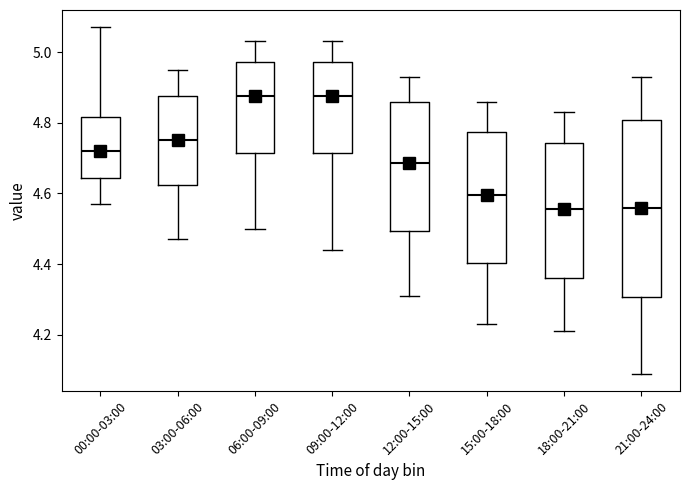

Reading left to right, transcribe this box plot: for each box, give where its median line is, the range the box spans, and where its two whiskers end, as read against the y-axis. The values are not printed on the chart, so give them approximately, as read against the axis.

00:00-03:00: median 4.72, box 4.64 to 4.82, whiskers 4.58 to 5.08
03:00-06:00: median 4.76, box 4.62 to 4.88, whiskers 4.48 to 4.96
06:00-09:00: median 4.88, box 4.72 to 4.98, whiskers 4.50 to 5.04
09:00-12:00: median 4.88, box 4.72 to 4.98, whiskers 4.44 to 5.04
12:00-15:00: median 4.68, box 4.50 to 4.86, whiskers 4.32 to 4.94
15:00-18:00: median 4.60, box 4.40 to 4.78, whiskers 4.24 to 4.86
18:00-21:00: median 4.56, box 4.36 to 4.74, whiskers 4.22 to 4.84
21:00-24:00: median 4.56, box 4.30 to 4.80, whiskers 4.10 to 4.94